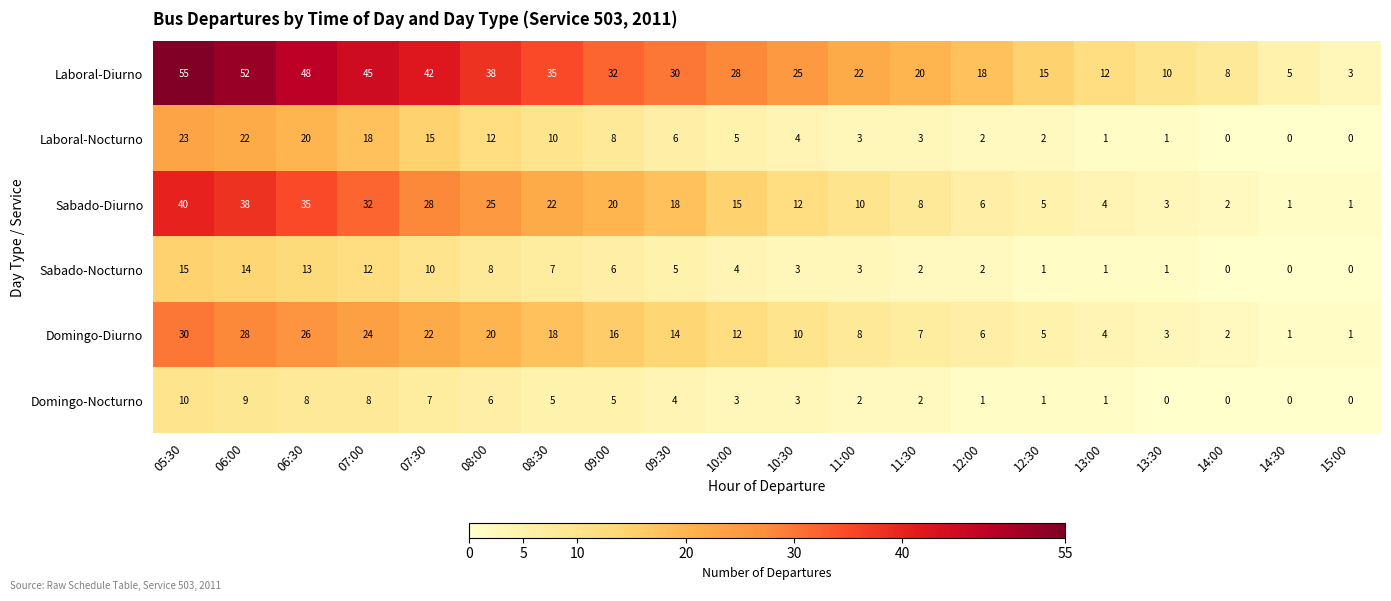

Which series has the largest range (max minus min)?

Laboral-Diurno